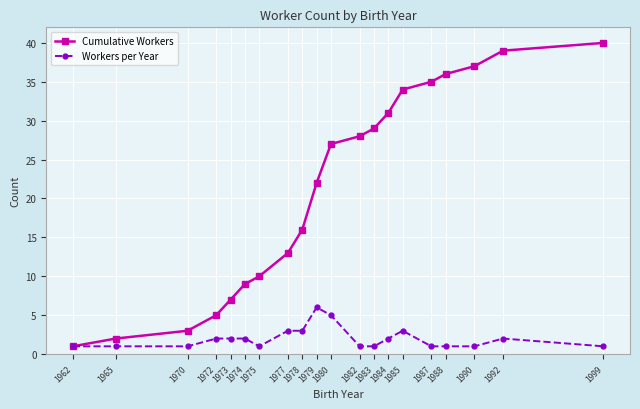

Reading right to left, what are all the values shown in this chart?

Cumulative Workers: 1999=40	1992=39	1990=37	1988=36	1987=35	1985=34	1984=31	1983=29	1982=28	1980=27	1979=22	1978=16	1977=13	1975=10	1974=9	1973=7	1972=5	1970=3	1965=2	1962=1
Workers per Year: 1999=1	1992=2	1990=1	1988=1	1987=1	1985=3	1984=2	1983=1	1982=1	1980=5	1979=6	1978=3	1977=3	1975=1	1974=2	1973=2	1972=2	1970=1	1965=1	1962=1